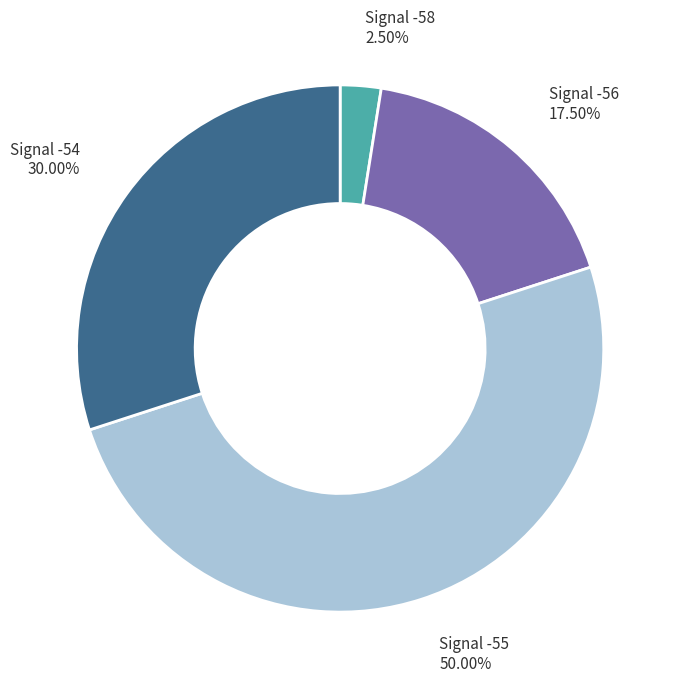

How many slices are in this pie chart?

4